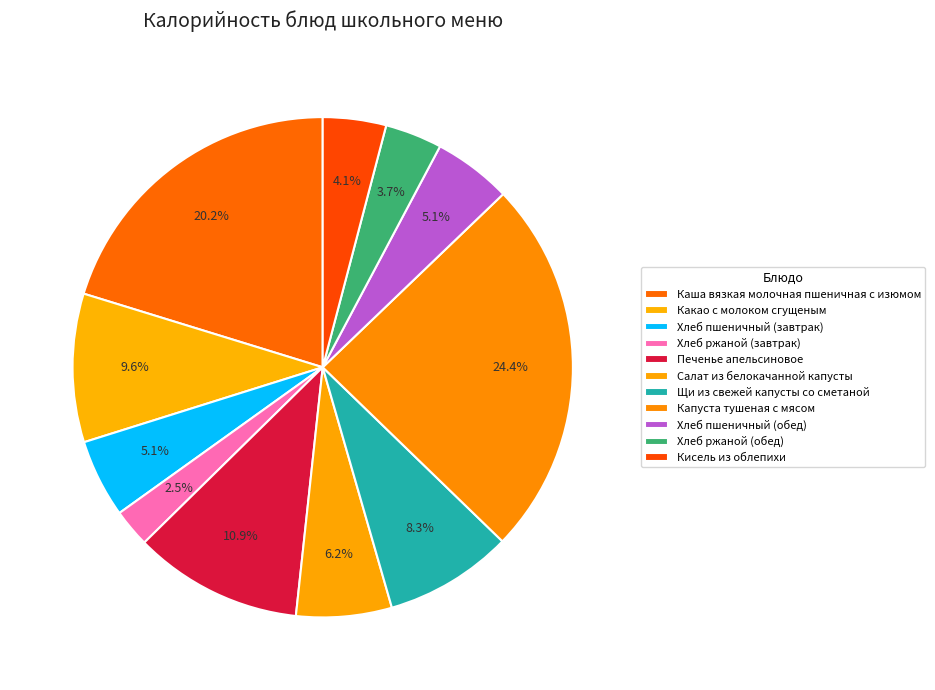

Count the number of slices in the pie.

11